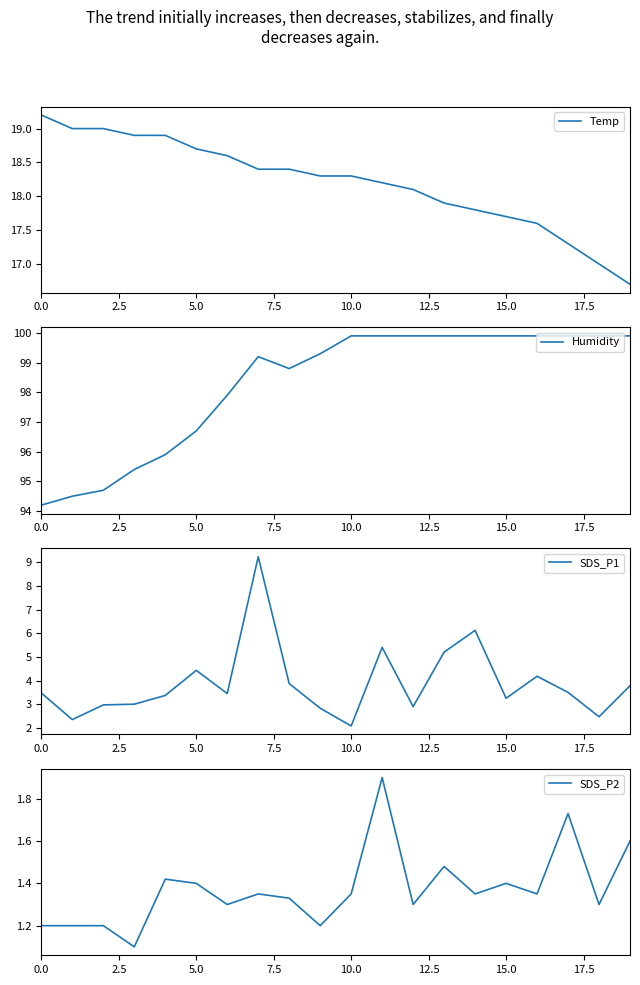

Which series has the largest range (max minus min)?

SDS_P1